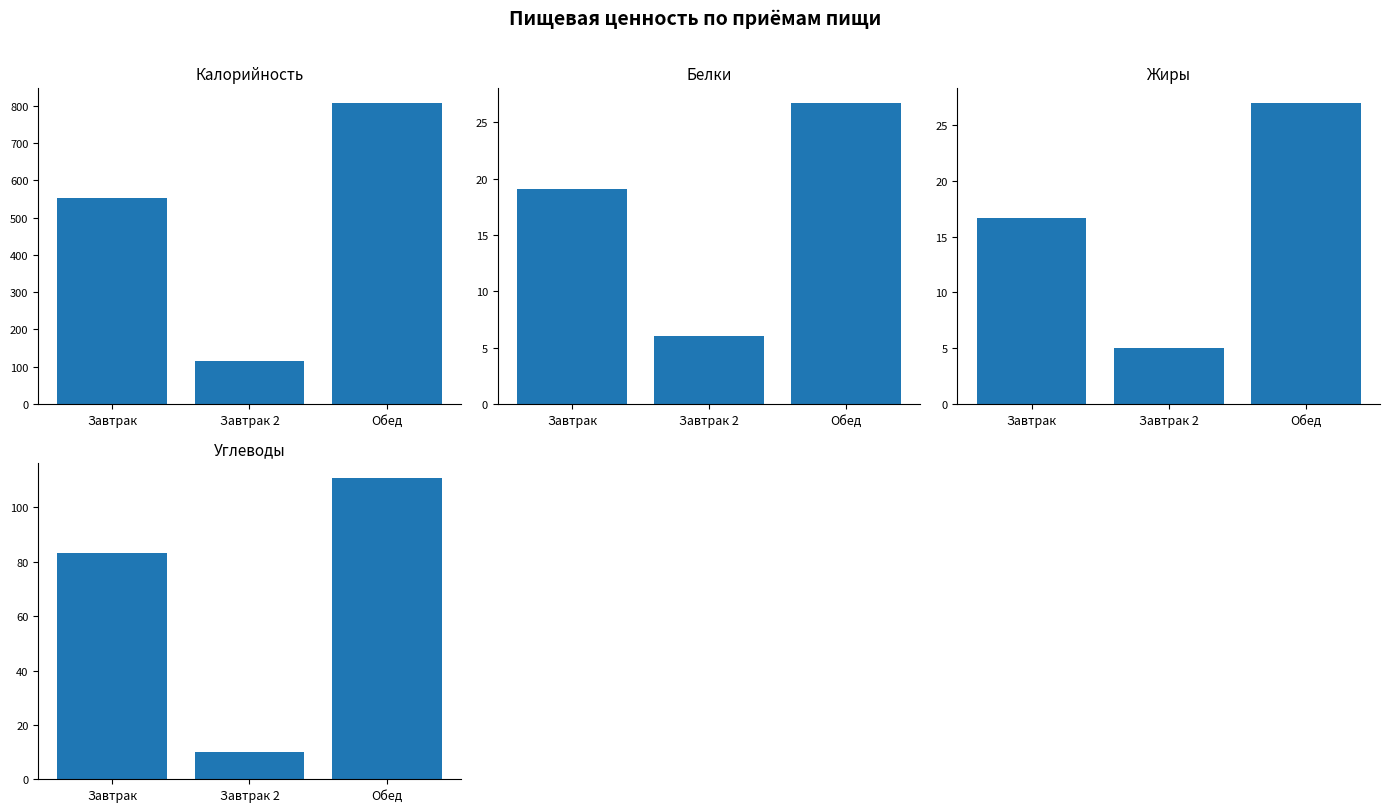

What is the minimum value shown in the chart?

5.0